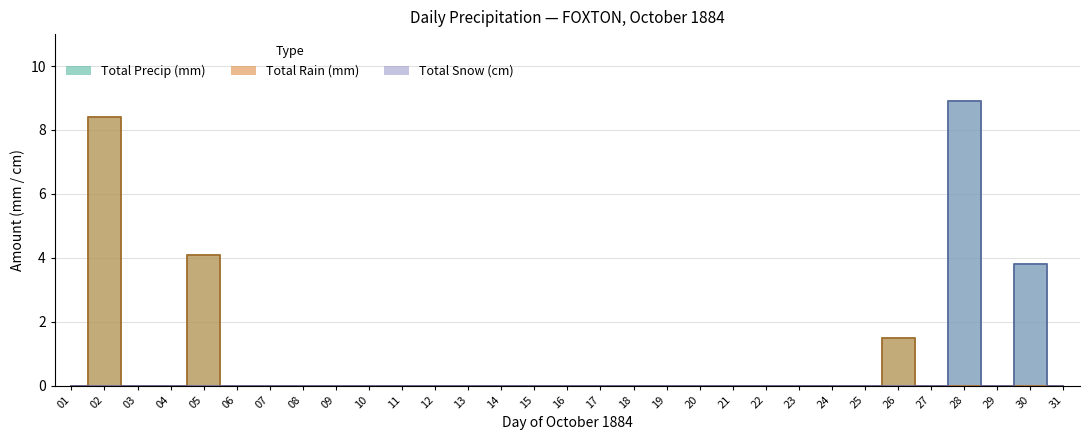

Reading left to right, what are all the values shown in this chart?

Total Precip (mm): 0.0	8.4	0.0	0.0	4.1	0.0	0.0	0.0	0.0	0.0	0.0	0.0	0.0	0.0	0.0	0.0	0.0	0.0	0.0	0.0	0.0	0.0	0.0	0.0	0.0	1.5	0.0	8.9	0.0	3.8	0.0
Total Rain (mm): 0.0	8.4	0.0	0.0	4.1	0.0	0.0	0.0	0.0	0.0	0.0	0.0	0.0	0.0	0.0	0.0	0.0	0.0	0.0	0.0	0.0	0.0	0.0	0.0	0.0	1.5	0.0	0.0	0.0	0.0	0.0
Total Snow (cm): 0.0	0.0	0.0	0.0	0.0	0.0	0.0	0.0	0.0	0.0	0.0	0.0	0.0	0.0	0.0	0.0	0.0	0.0	0.0	0.0	0.0	0.0	0.0	0.0	0.0	0.0	0.0	8.9	0.0	3.8	0.0